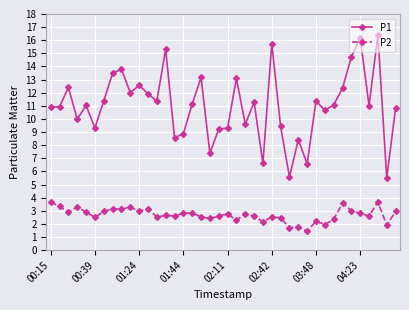

How many categories are shown in the chart?

40